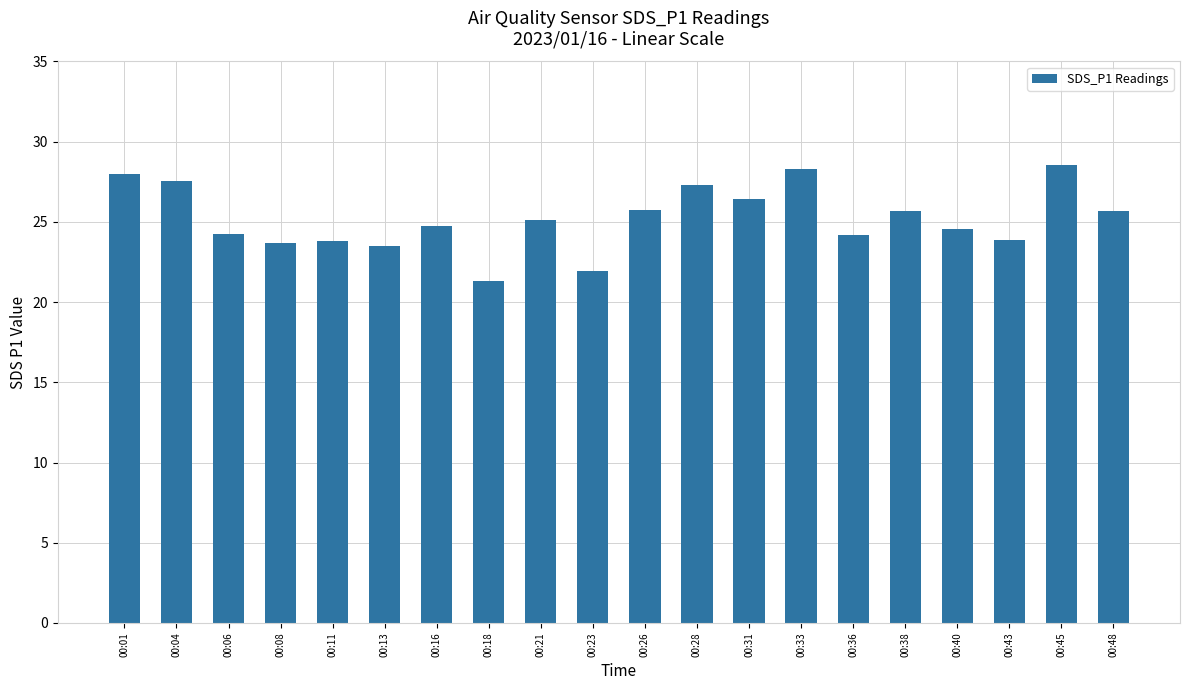

The value at 00:23 is 21.9. True or false?

True